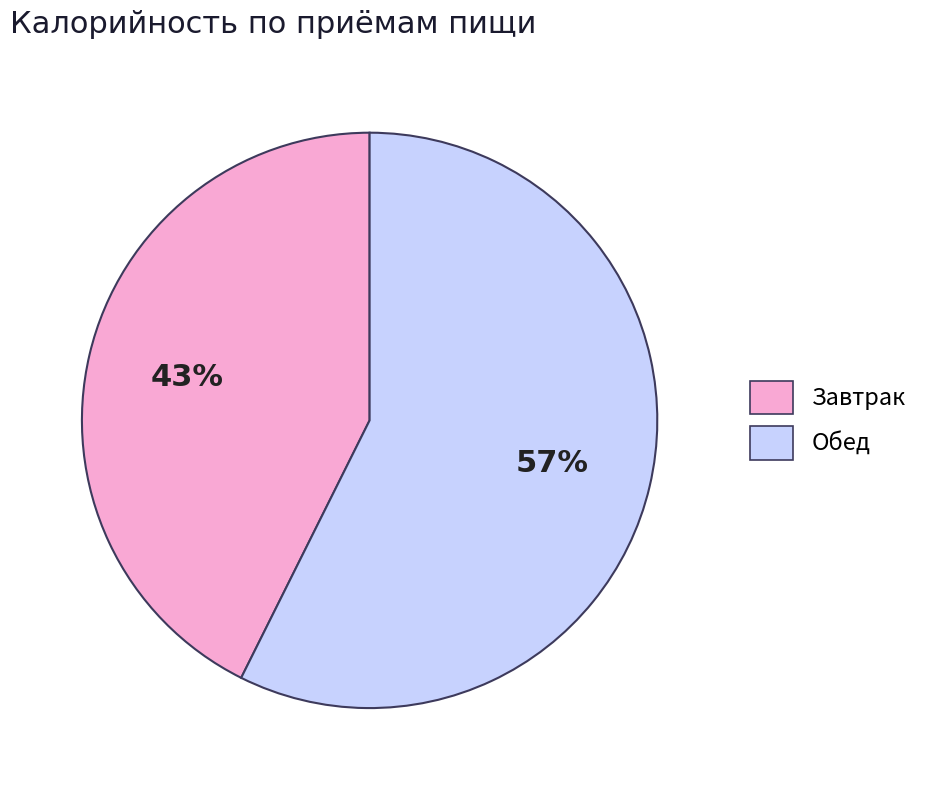

Which category has the smallest portion of the pie?

Завтрак